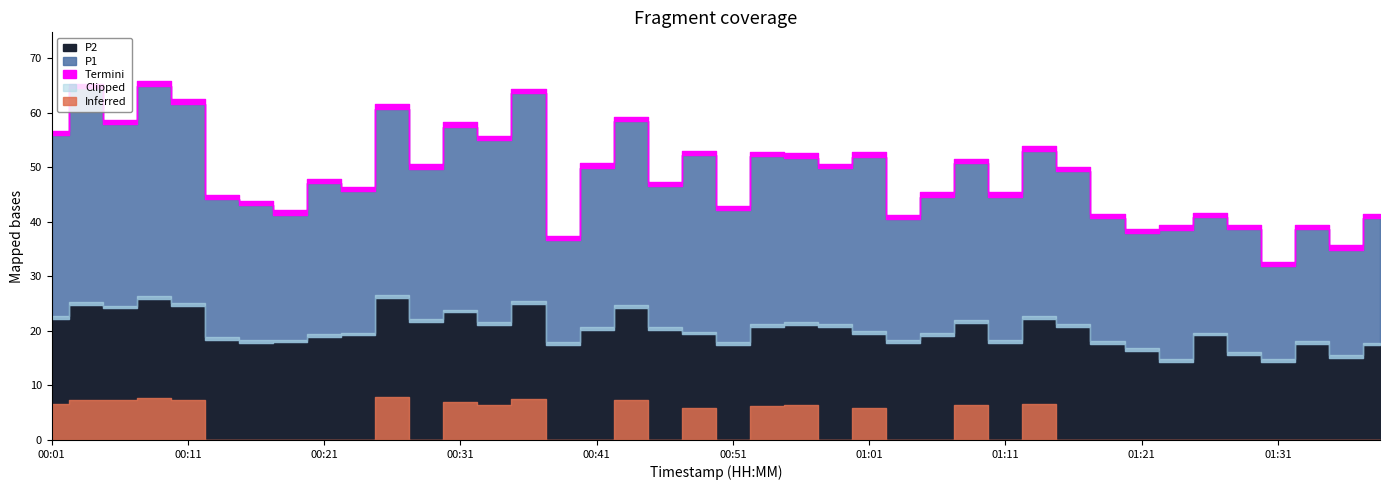

Is the value of P2 at 01:28 greater than the value of P1 at 01:13?

No